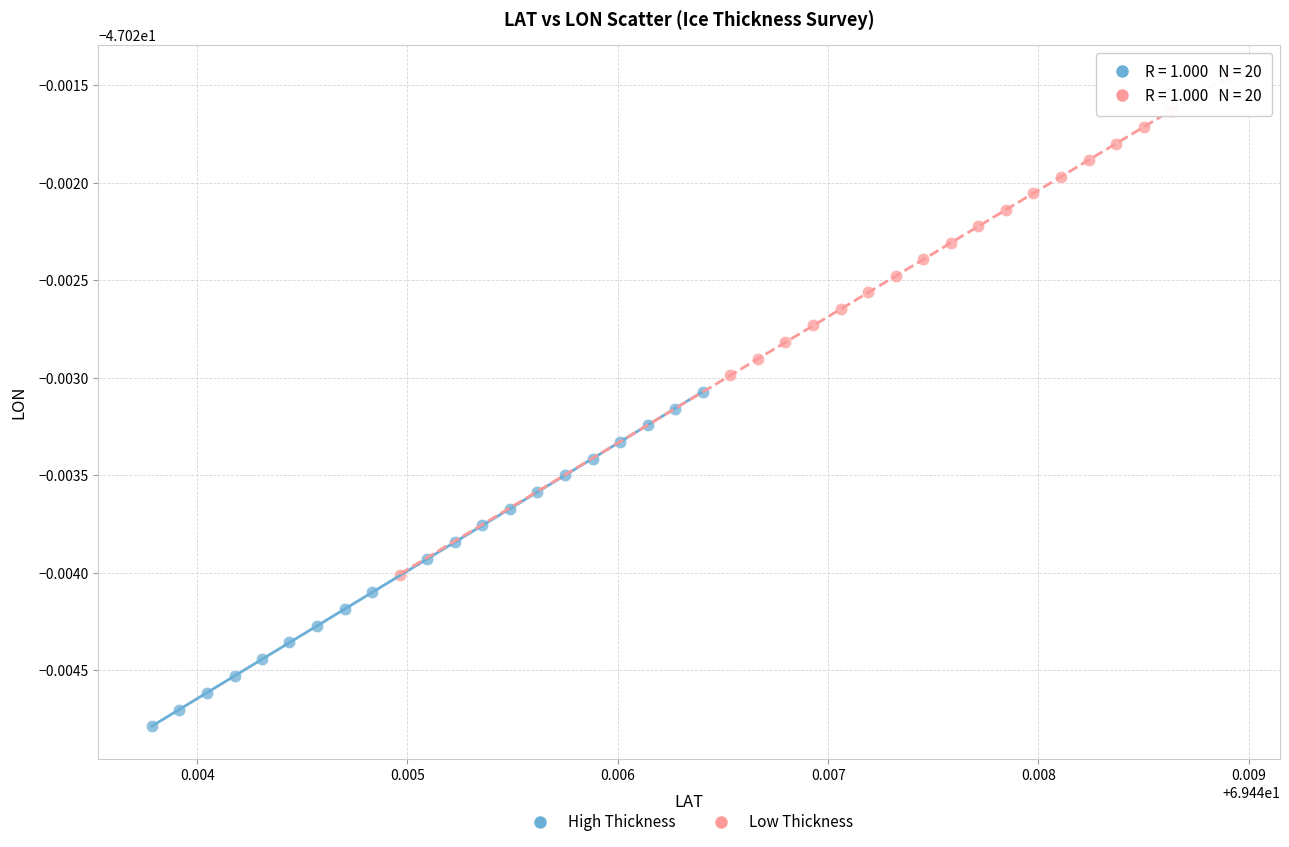

What are all the series names shown in the legend?

High Thickness, Low Thickness